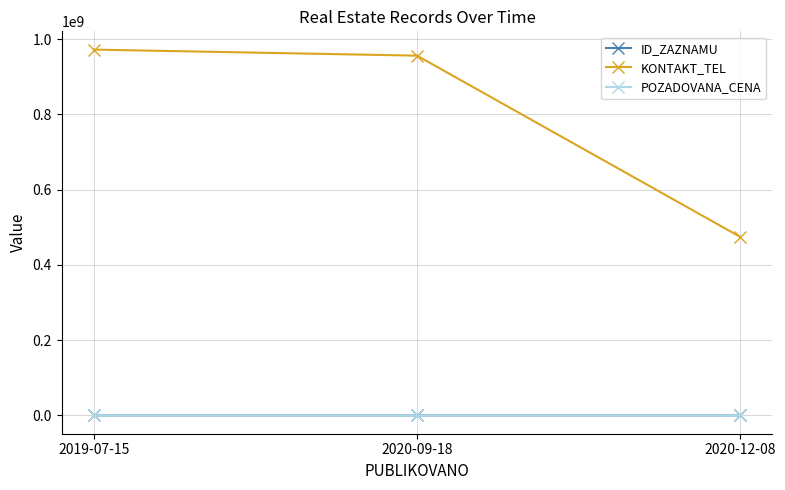

How many ID_ZAZNAMU values are between 88959 and 94213?

3